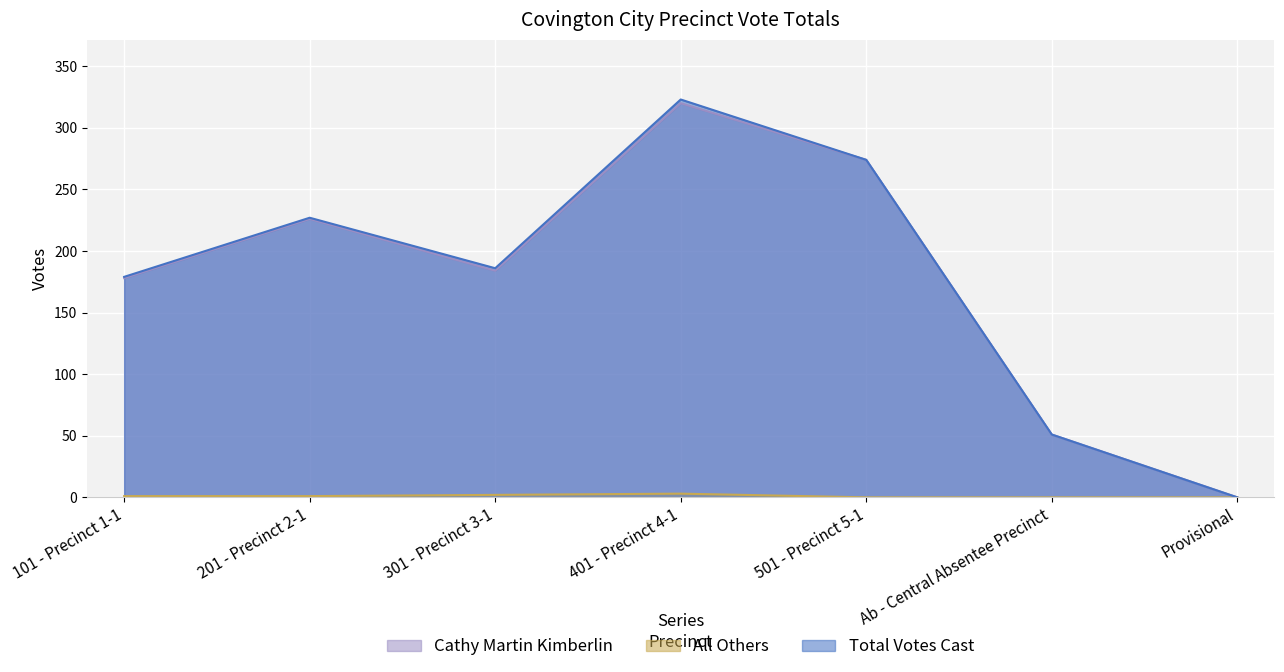

Where is the first local maximum for Total Votes Cast?

201 - Precinct 2-1